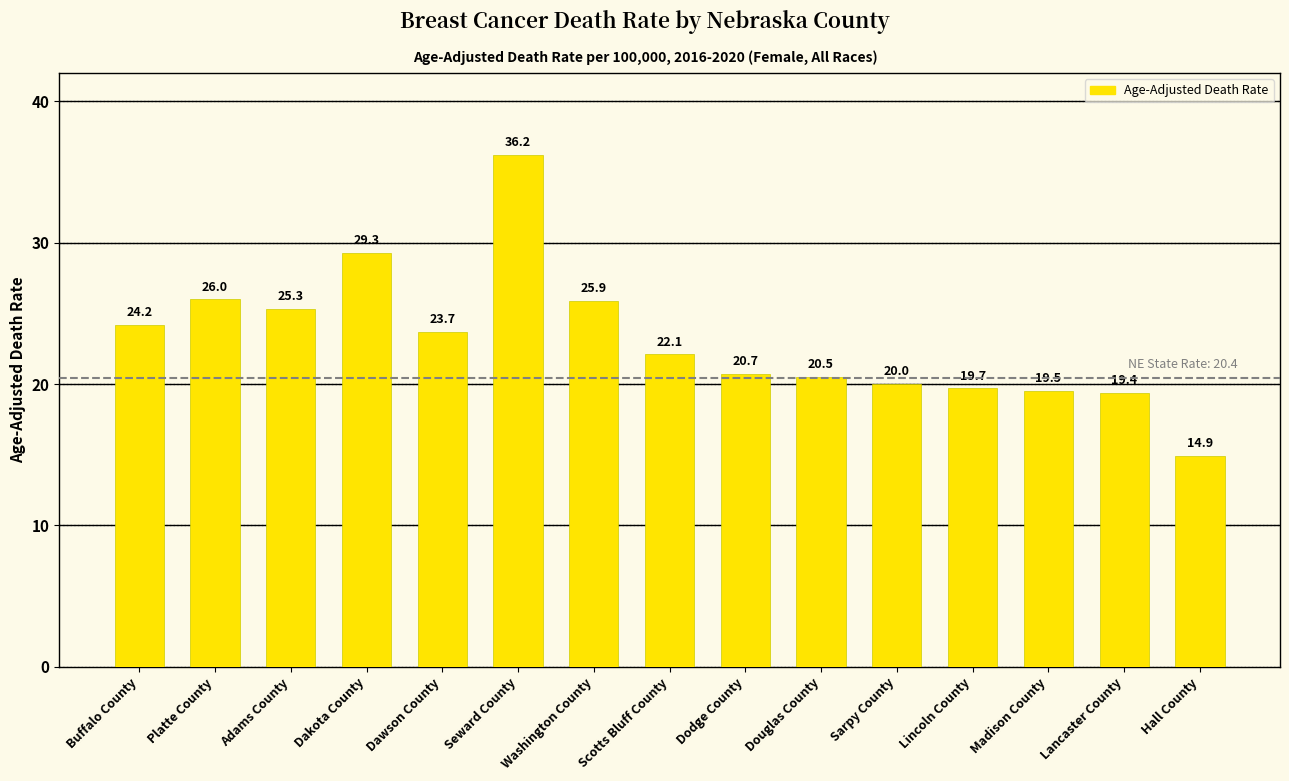

Count the number of values greater than 22.

8